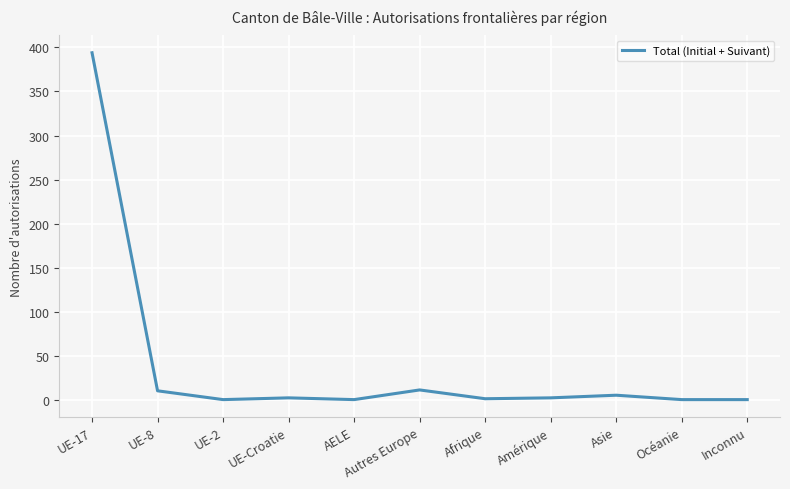

What is the sum of all values?

425